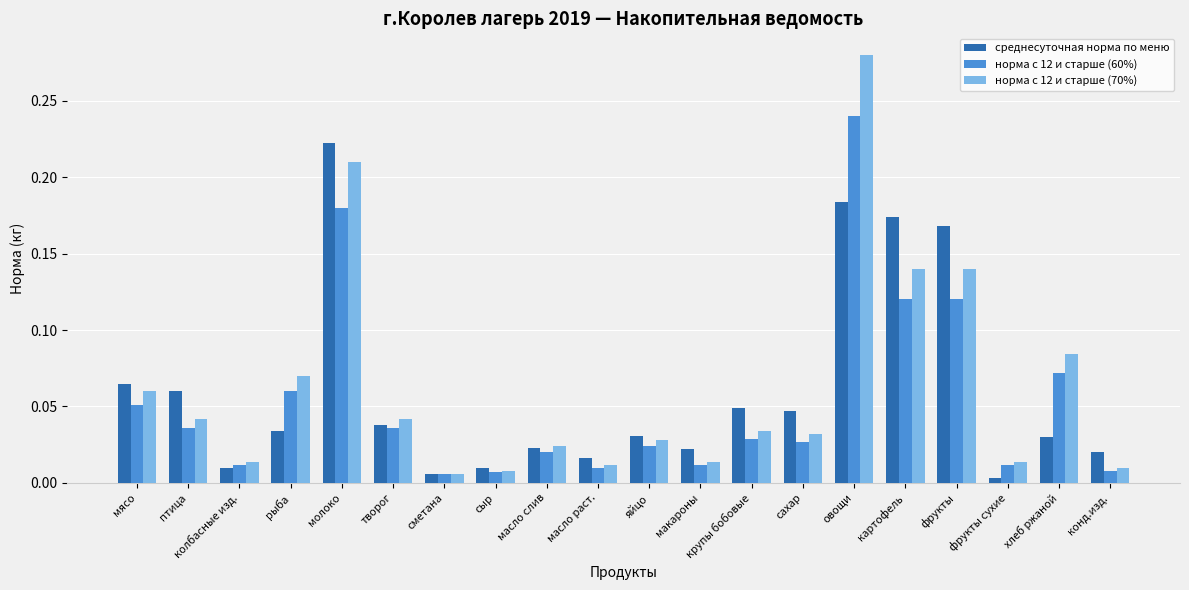

What is the sum of all норма с 12 и старше (70%) values?

1.3